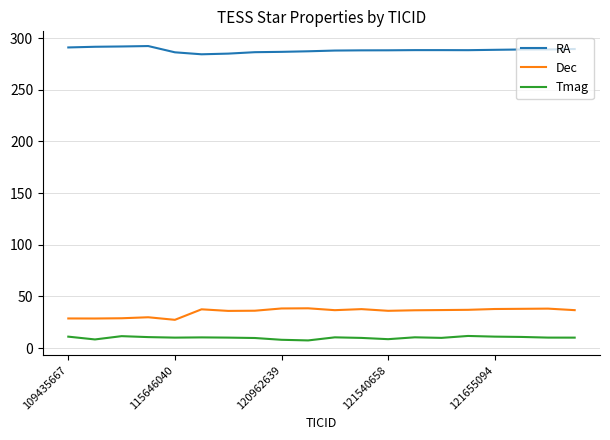

List the series in order of their peak value, highest first.

RA, Dec, Tmag